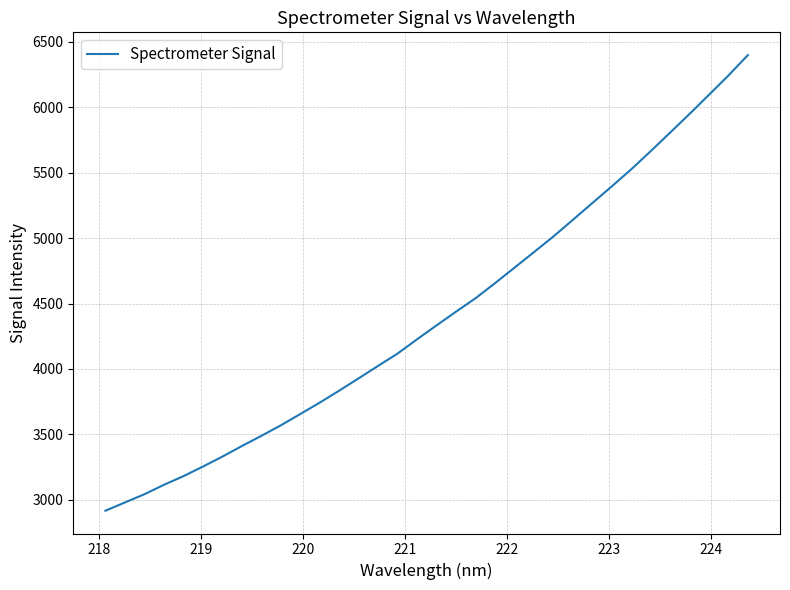

What is the difference between the maximum and minimum values?

3482.2